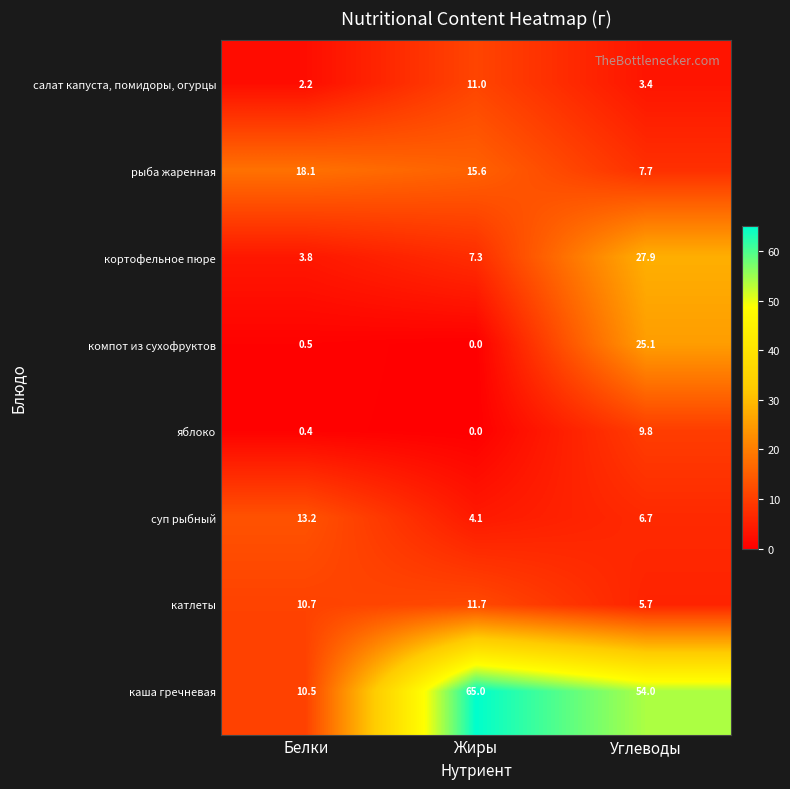

Is it true that рыба жаренная equals 15.6 at Жиры?

True